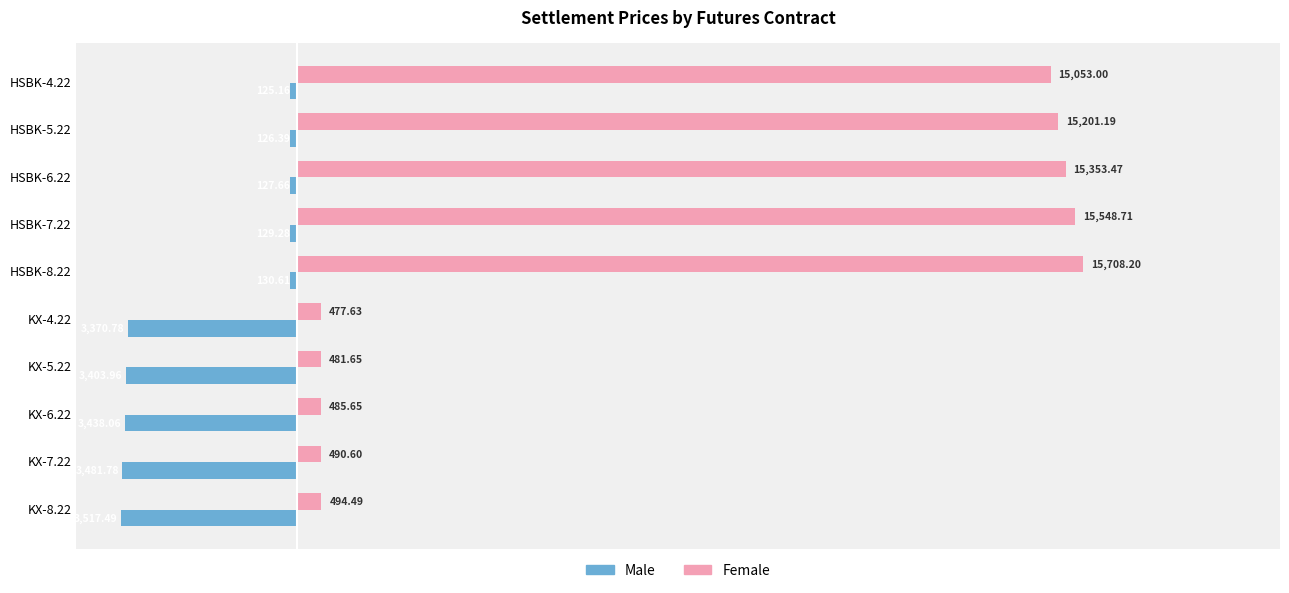

What is the total value across all series at HSBK-7.22?

15419.4